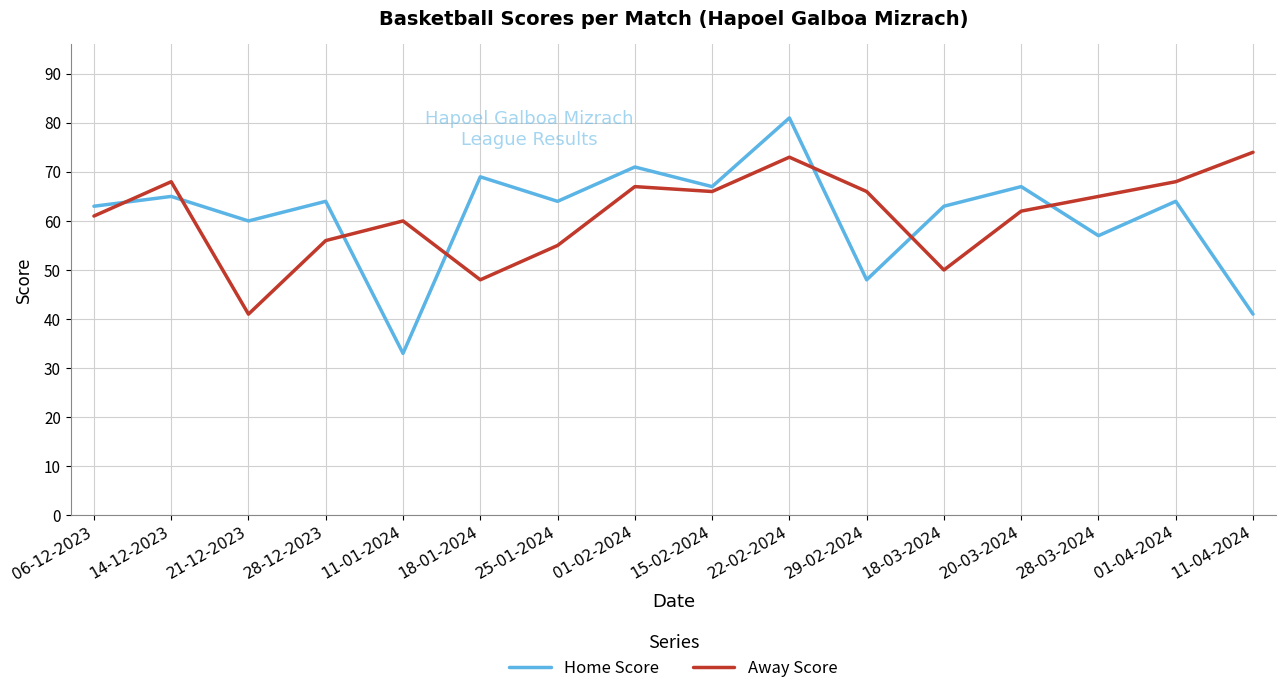

After their last crossing, which series has the higher values: Away Score or Home Score?

Away Score